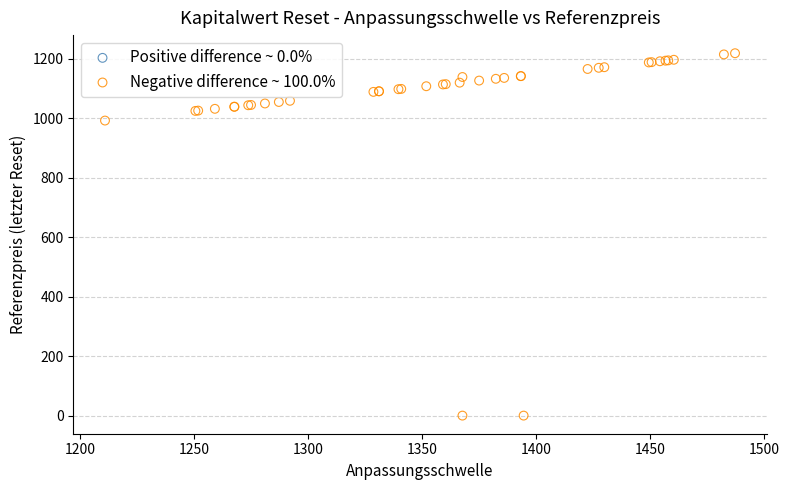

What Y value in the scatter plot is closest to 609?

992.5